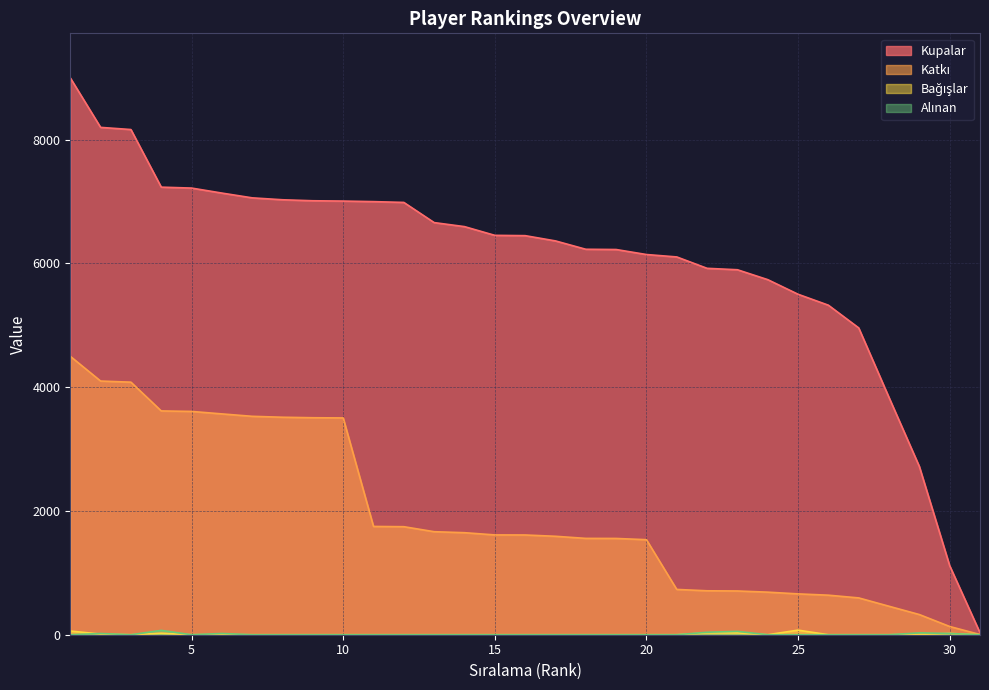

What is the average value of the Alınan series?

8